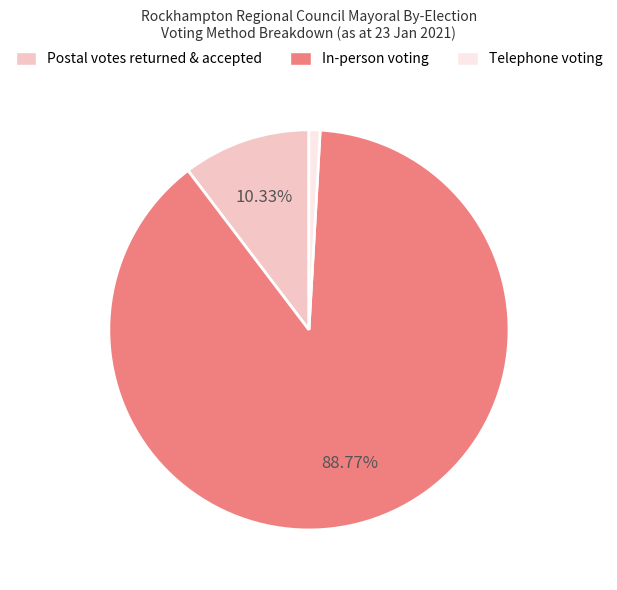

What is the smallest slice in the pie chart?

Telephone voting